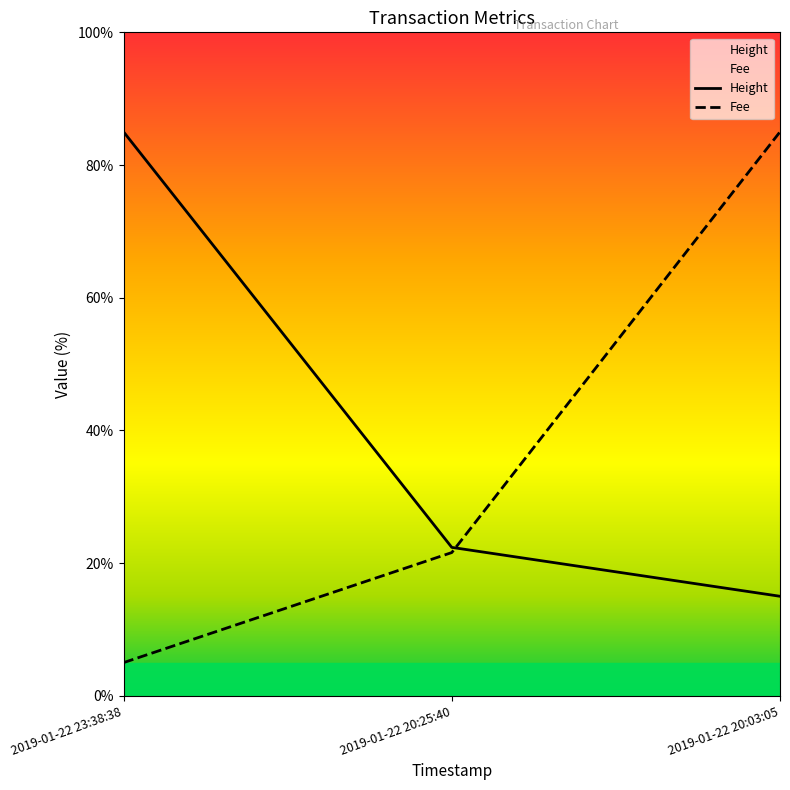

What is the difference between the second highest and minimum values in the Fee series?

16.6